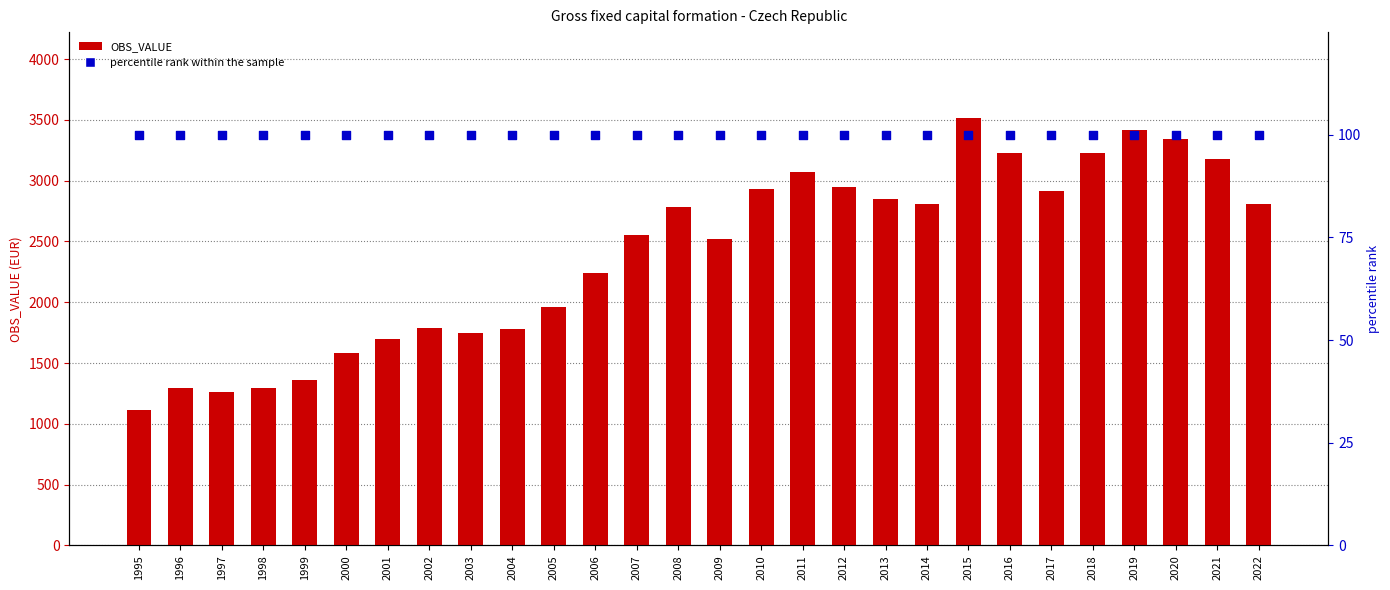

Is the value of percentile rank within the sample at 2018 greater than the value of OBS_VALUE at 2021?

No